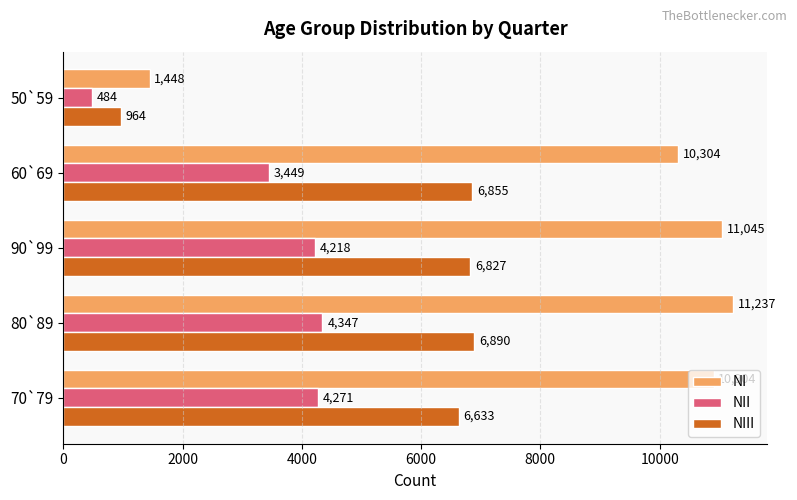

What is the sum of all NIII values?

28169